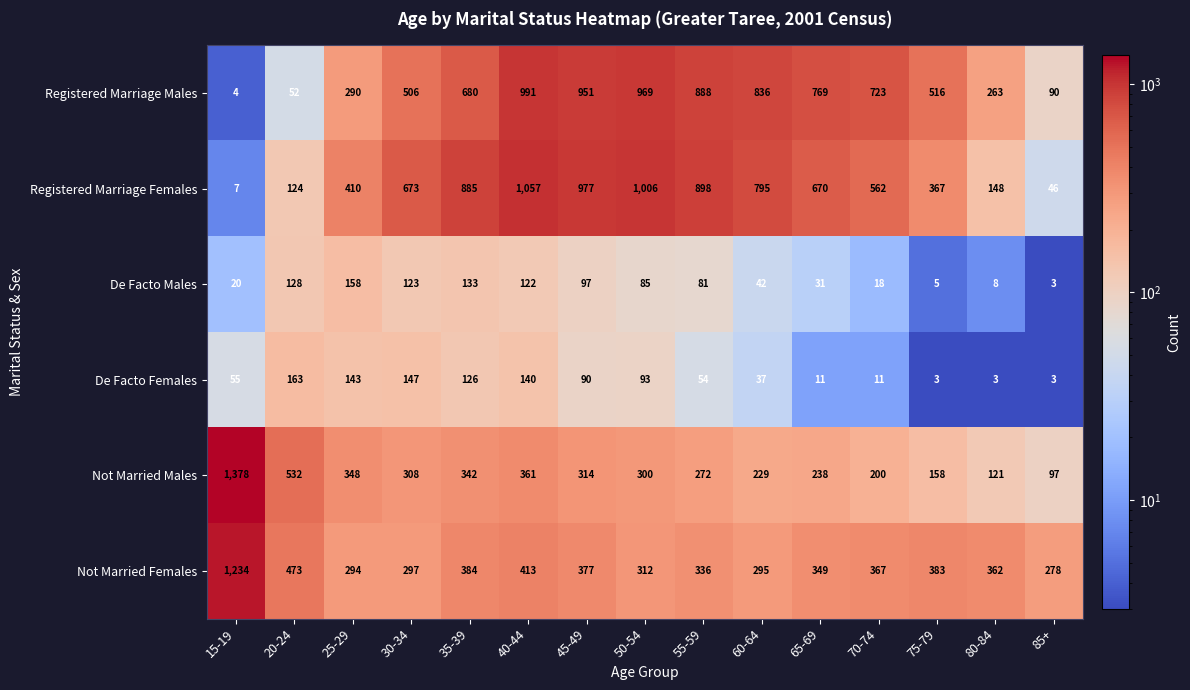

The De Facto Males series shows 8 at 75-79. True or false?

False